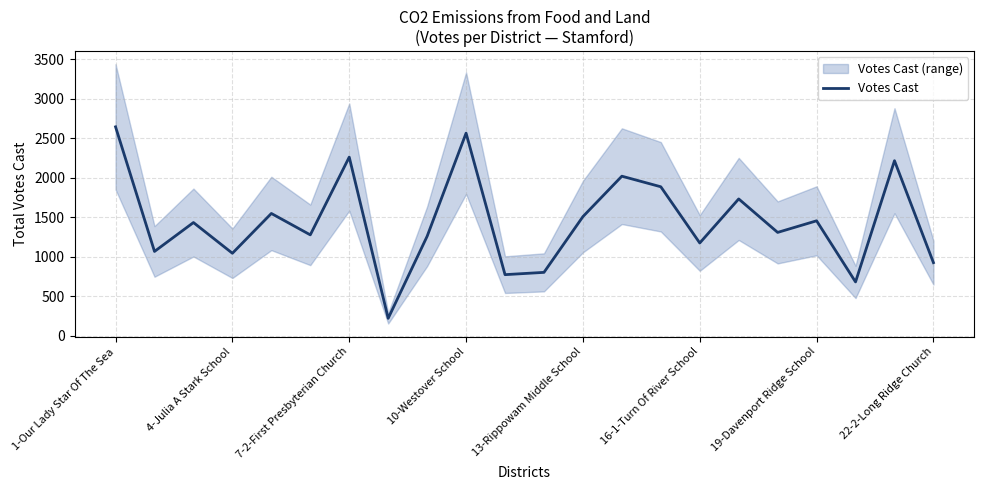

How many data points are above 1434?

10